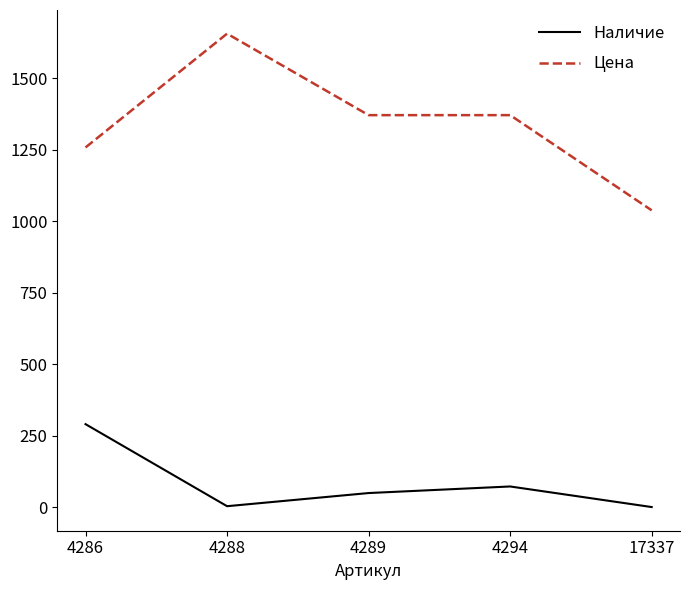

At which category is the sum across all series the highest?

4288